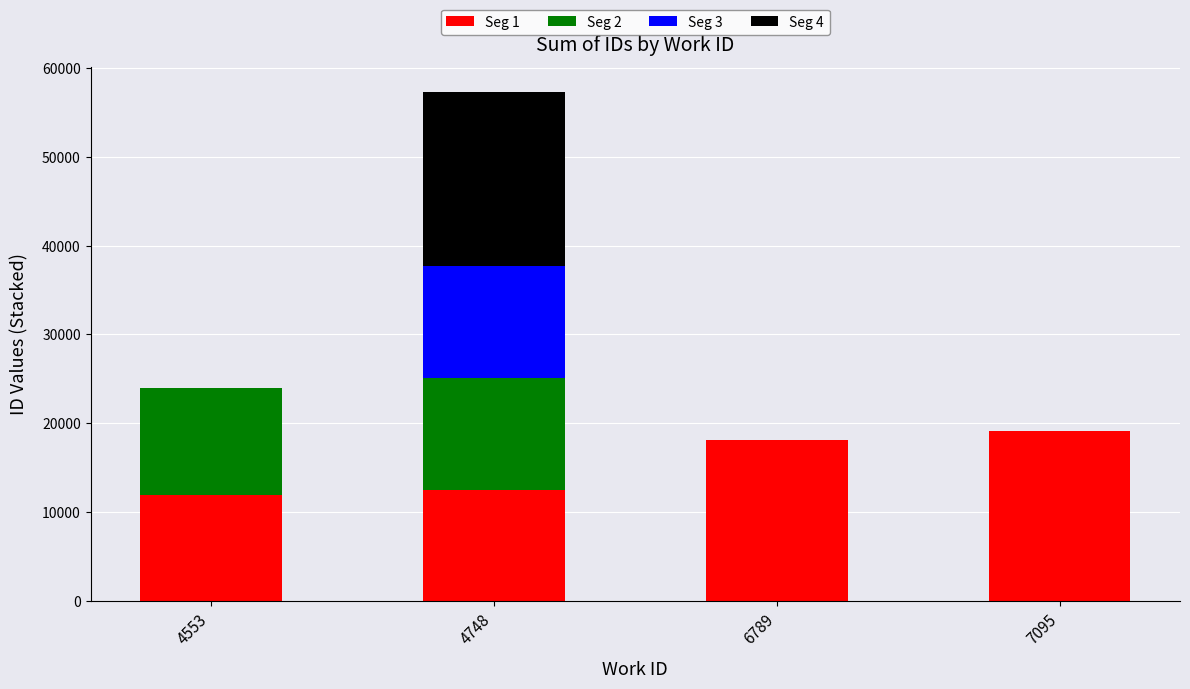

Reading left to right, what are the values for Seg 1?

4553=11989	4748=12563	6789=18098	7095=19179